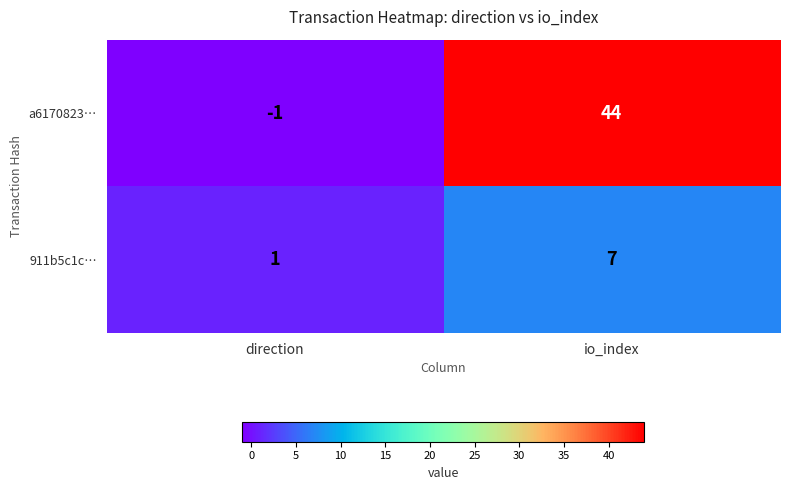

Which series has the largest total across all categories?

a6170823…